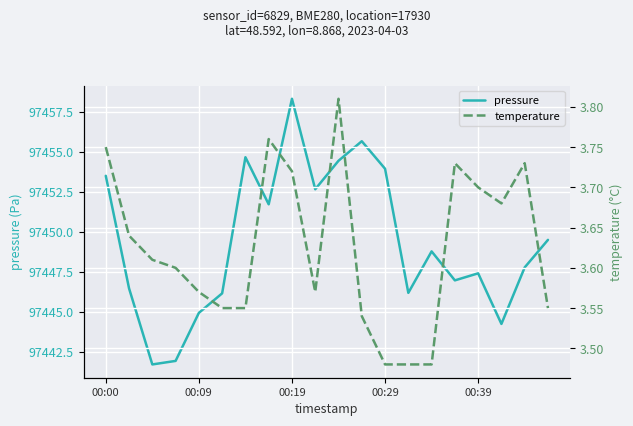

At which label does pressure first exceed 97448?

00:00